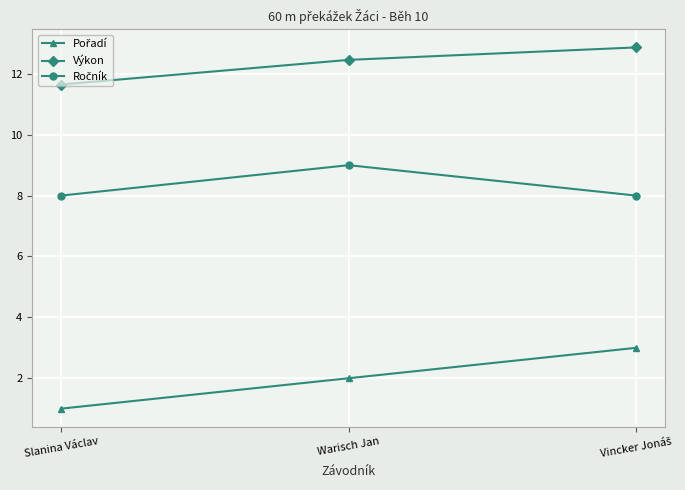

How many distinct data groups are displayed?

3